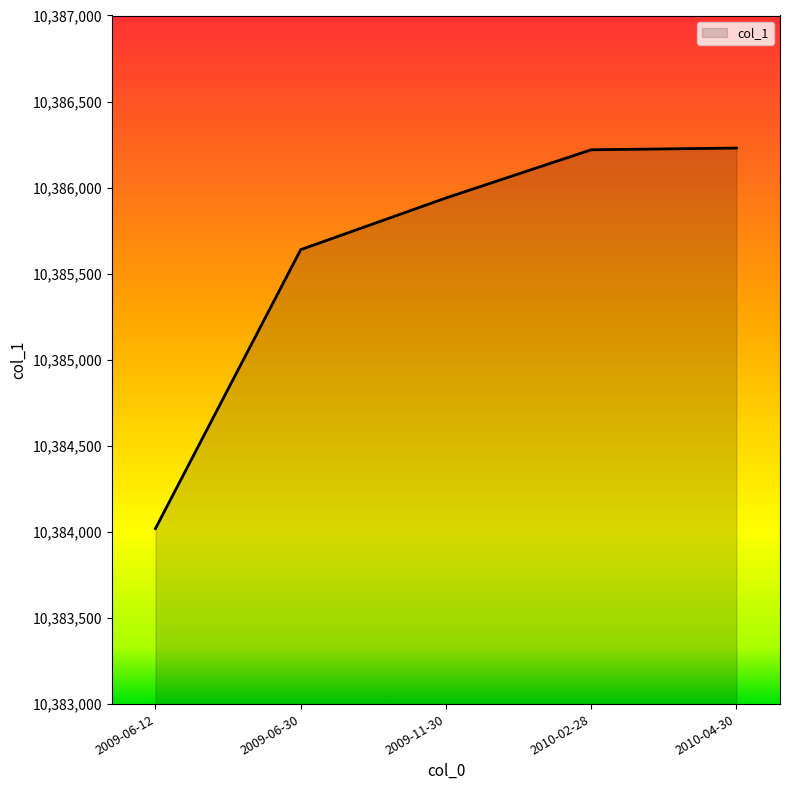

True or false: there are more than 2 points higher than both neighbors.

False